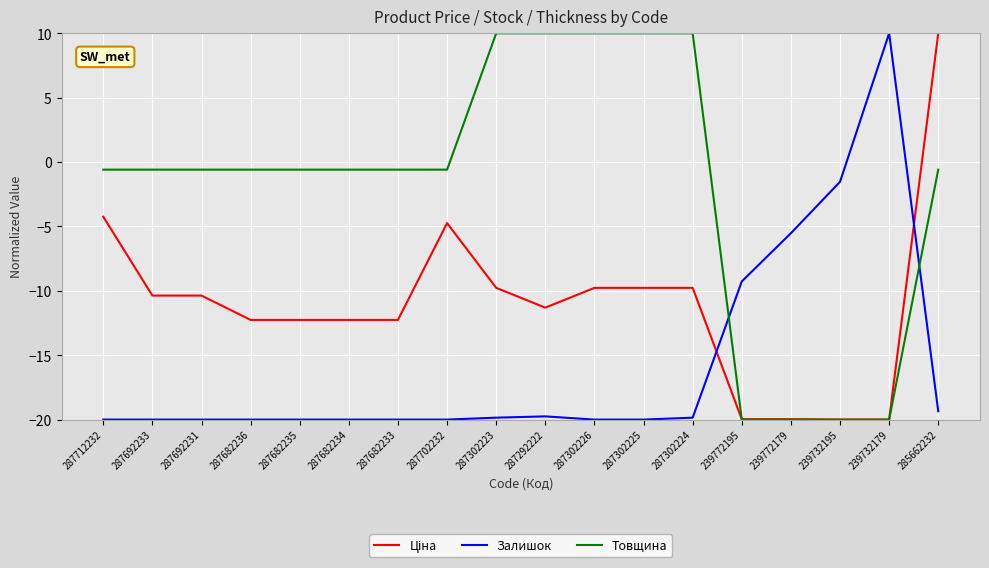

What is the highest value of the Залишок series?

10.0